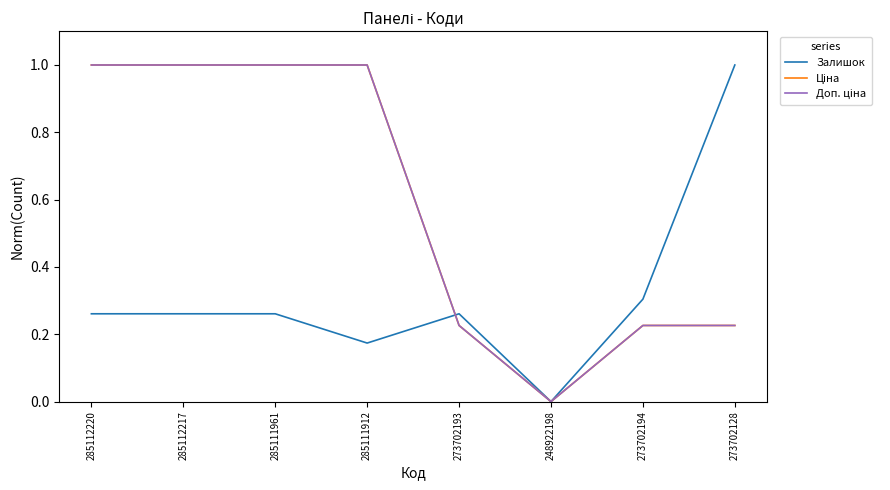

Does the chart display data point markers on the line(s)?

No